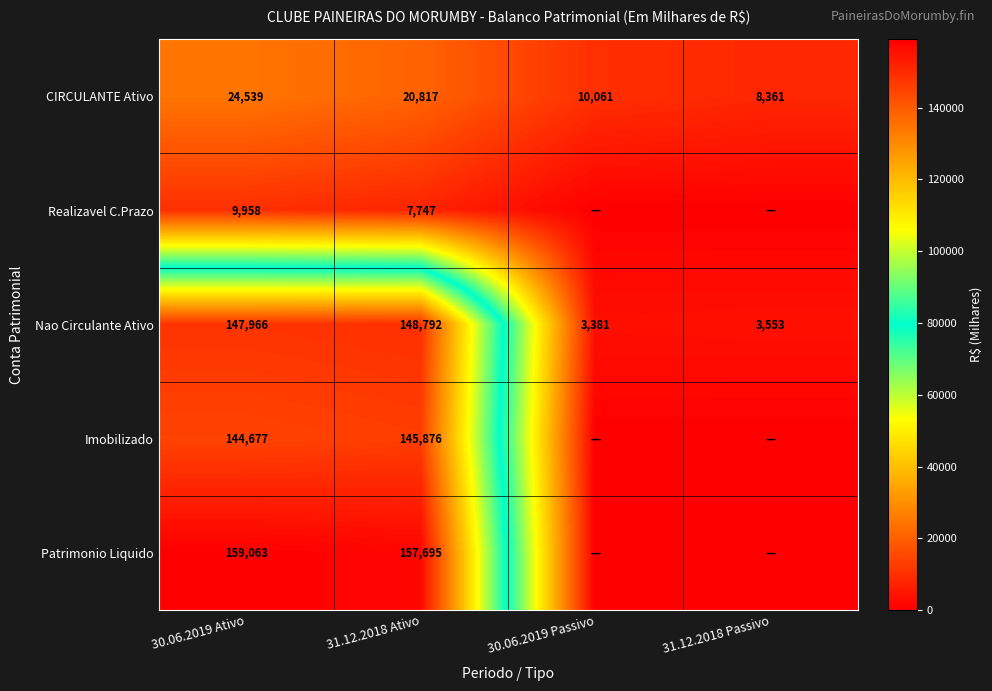

True or false: Patrimonio Liquido has a value of 159063 at 30.06.2019 Ativo.

True